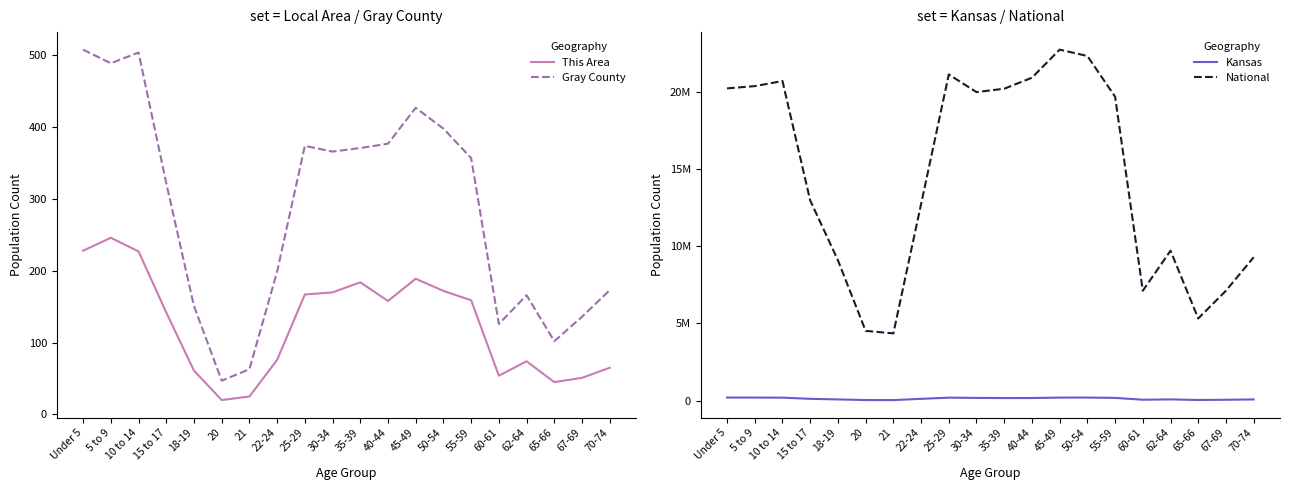

Rank the series by their maximum value, from lowest to highest.

This Area, Gray County, Kansas, National